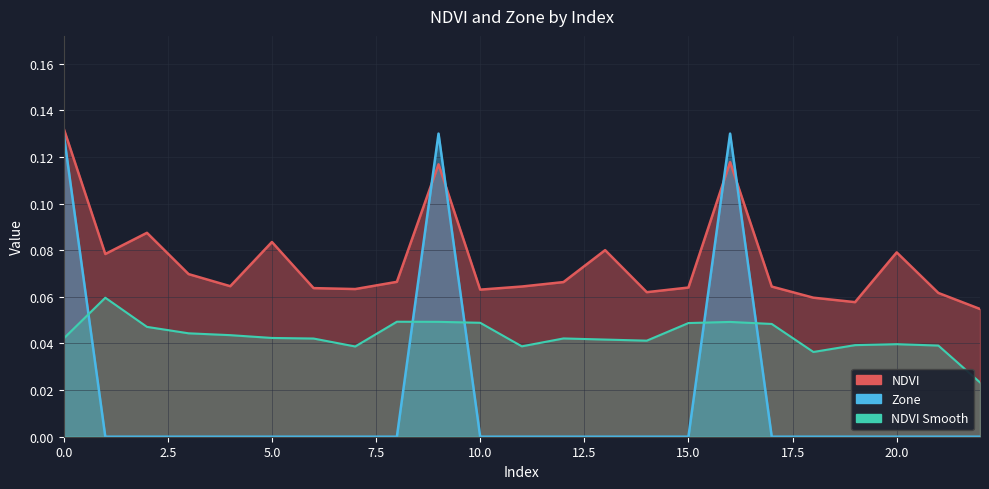

Count the number of categories in the chart.

23